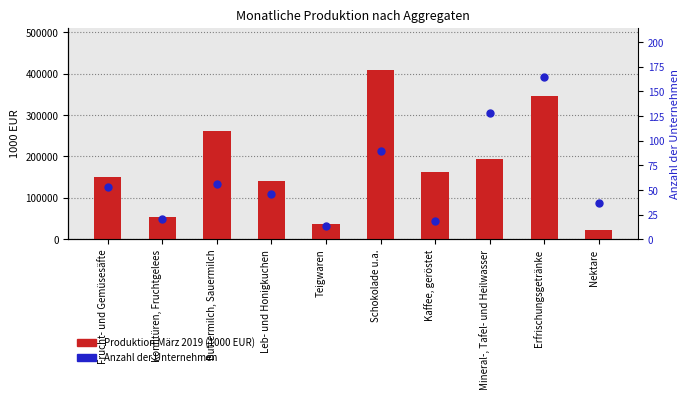

Which series contains the lowest Y value?

Anzahl der Unternehmen